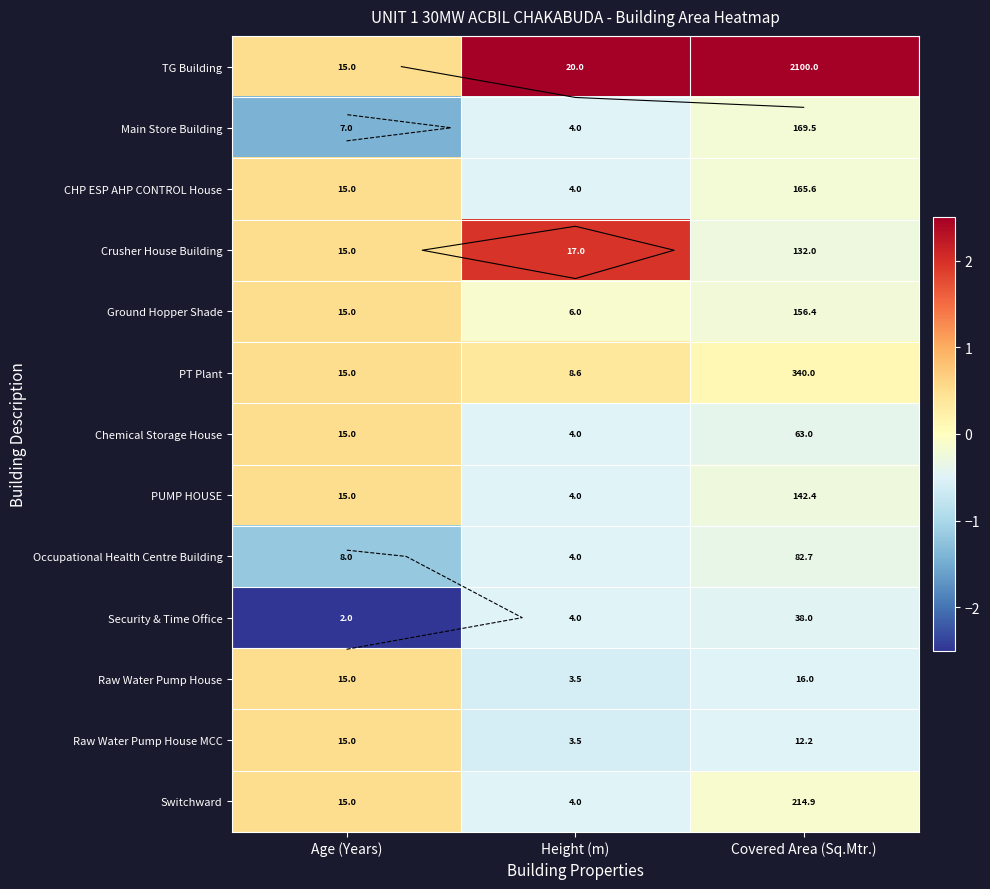

Rank the categories by Raw Water Pump House value from lowest to highest.

Height (m), Covered Area (Sq.Mtr.), Age (Years)